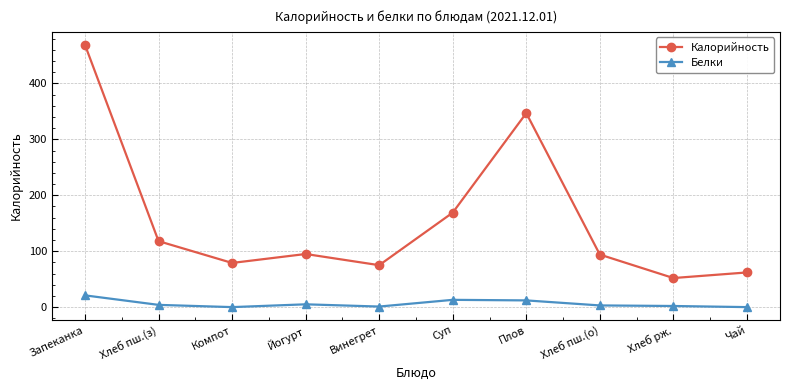

Where is the first local minimum for Калорийность?

Компот